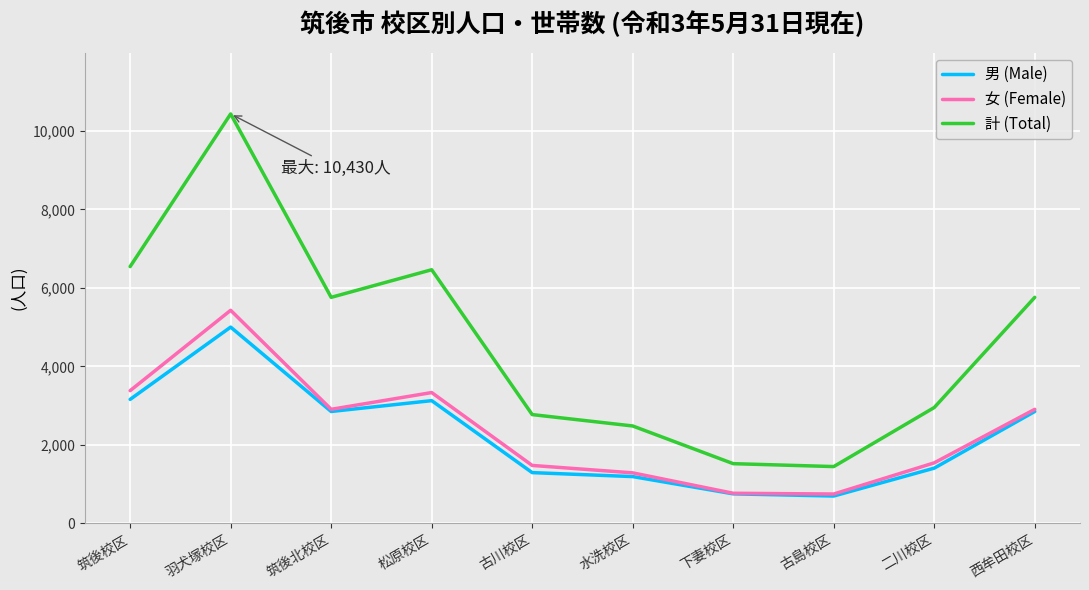

Where is the first local maximum for 女 (Female)?

羽犬塚校区